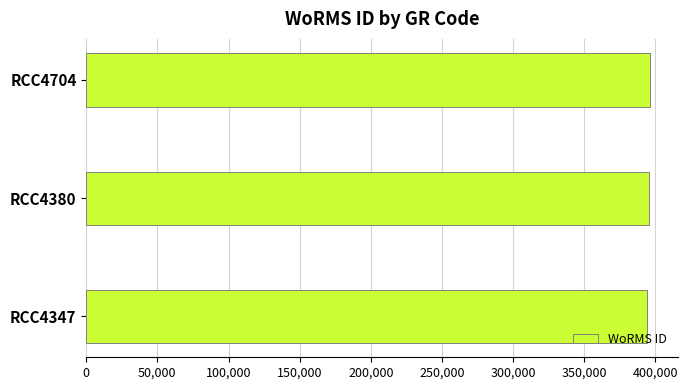

Count the number of data series in this chart.

1